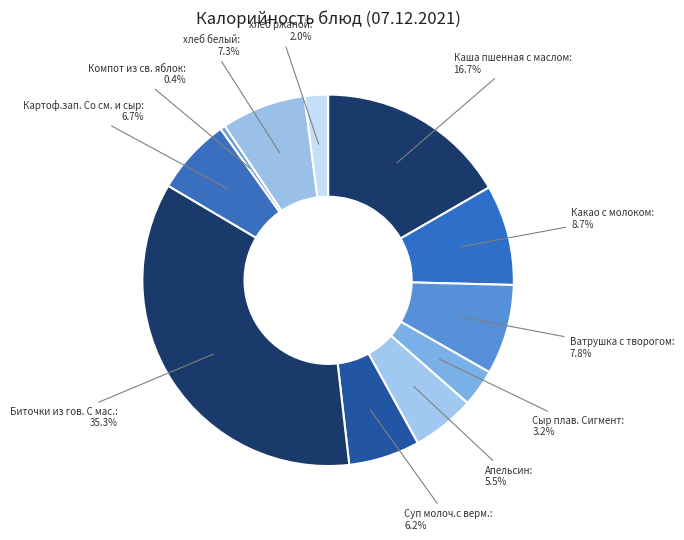

Does any single category account for the majority?

No